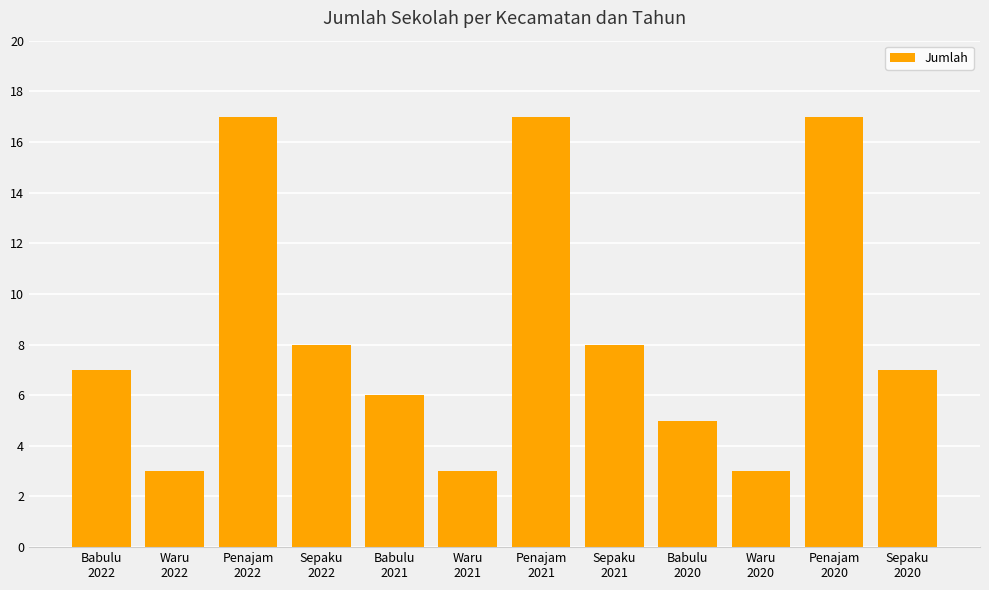

What is the value of the 8th bar from the left?

8